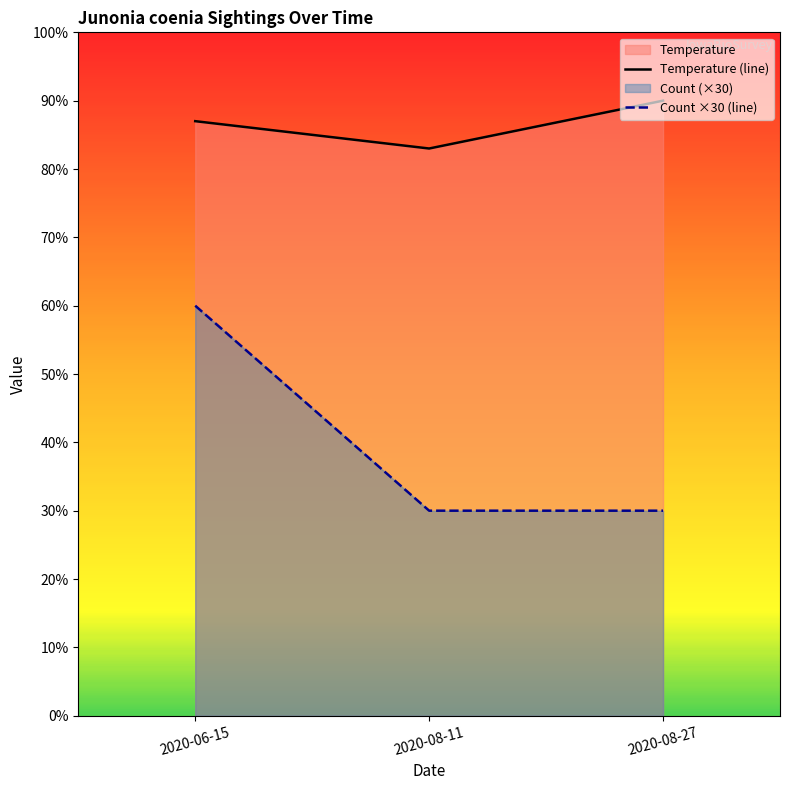

Is it true that Temperature equals 87 at 2020-06-15?

True